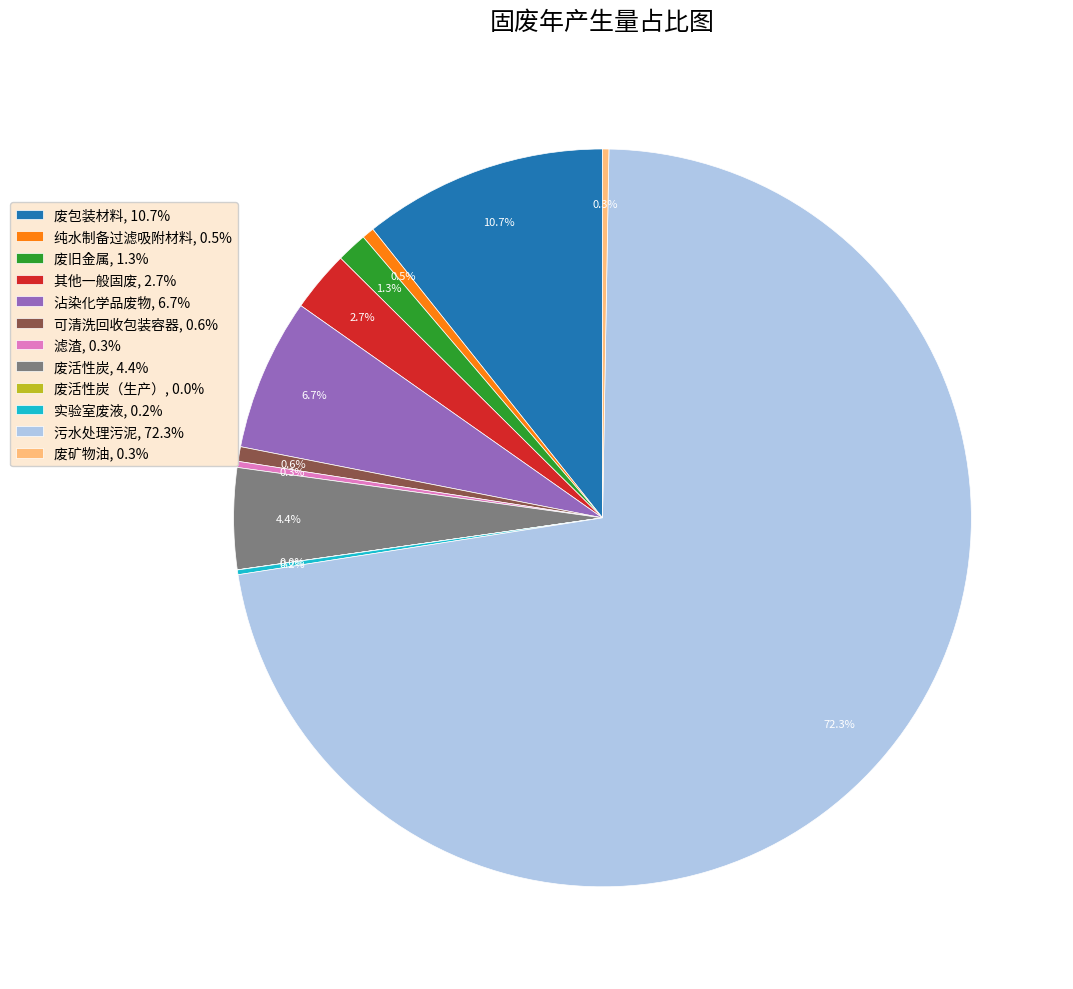

What portion of the pie excludes 其他一般固废, 2.7%?

97.3%